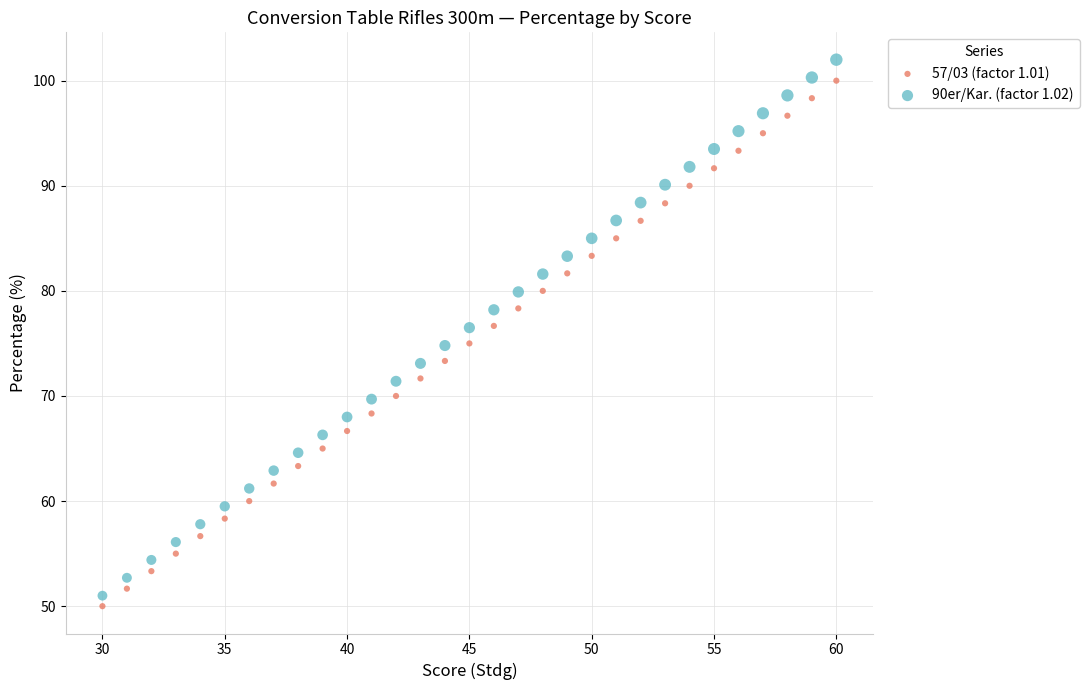

Which series has the largest Y range (max minus min)?

90er/Kar. (factor 1.02)